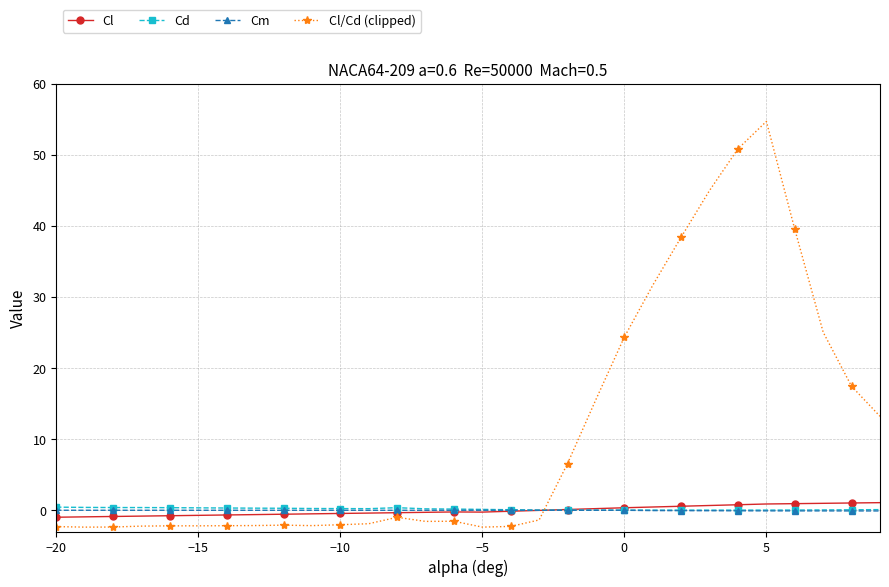

How many times do Cl/Cd (clipped) and Cl cross each other?

1